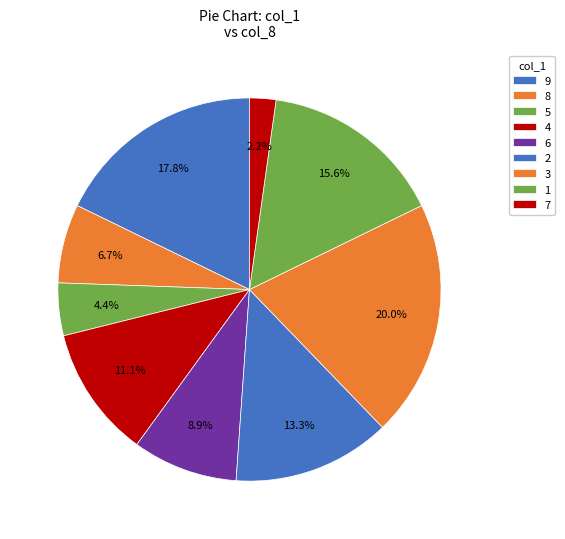

What is the largest slice in the pie chart?

8